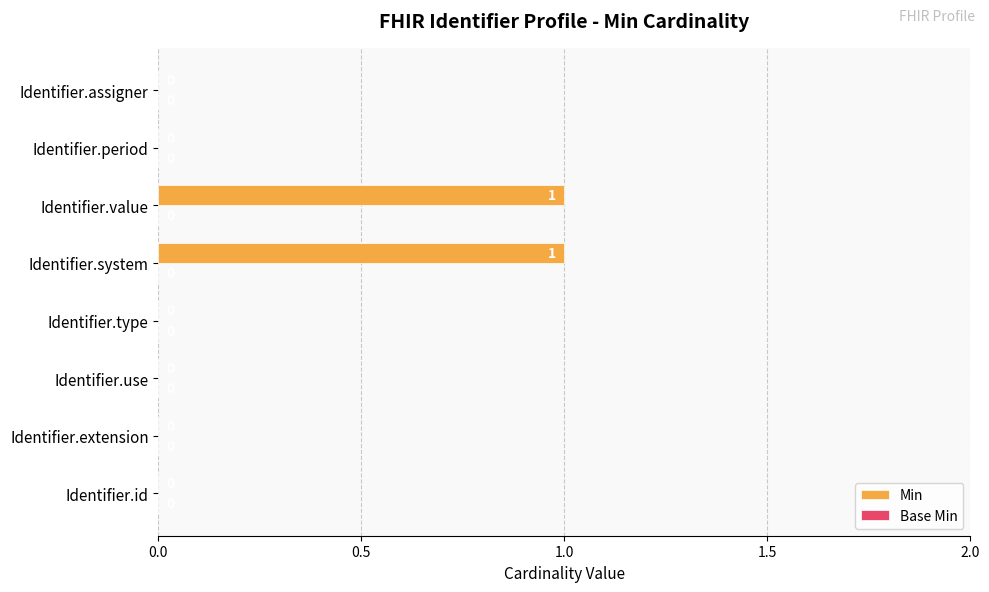

How many values are between 0 and 1?

8